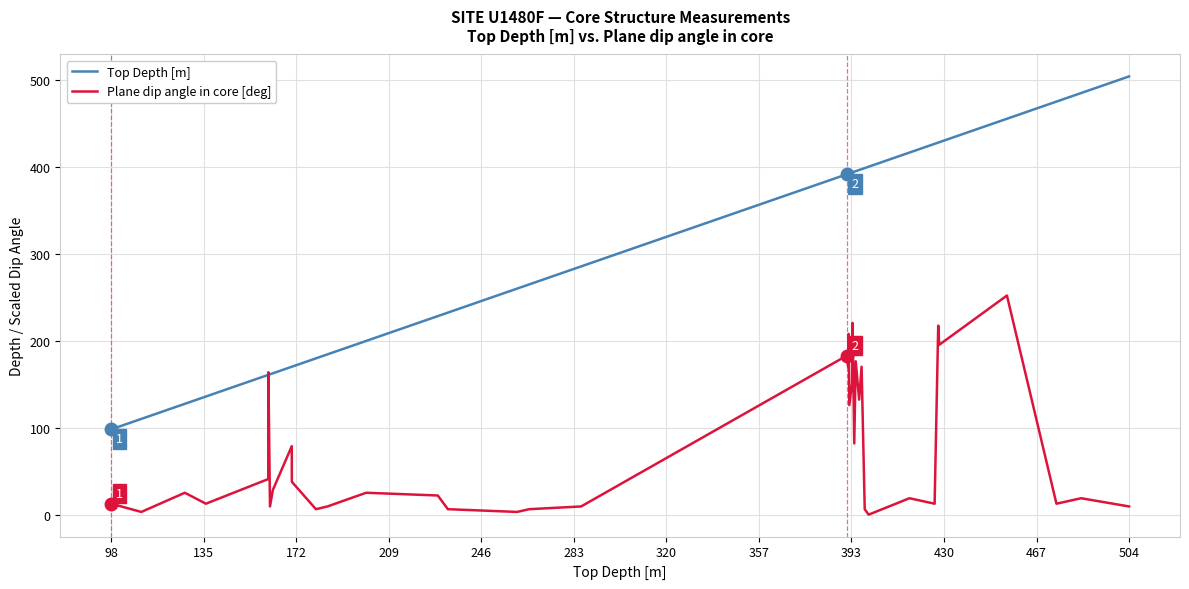

Which series has the largest total across all categories?

Top Depth [m]